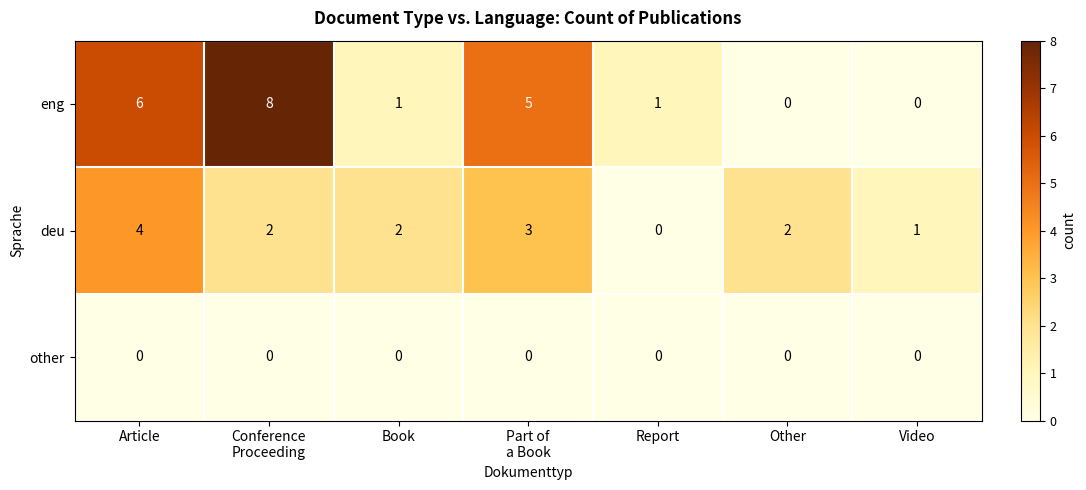

How many data points does each series have?

7